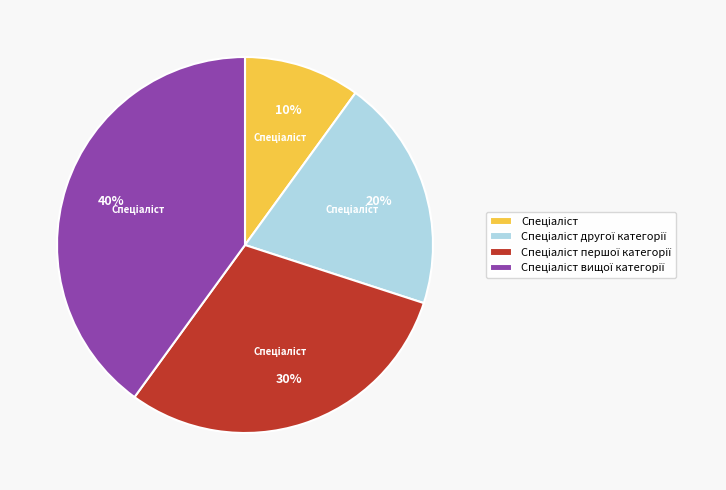

To the nearest percent, what is the difference between the largest and smallest slice percentages?

30%